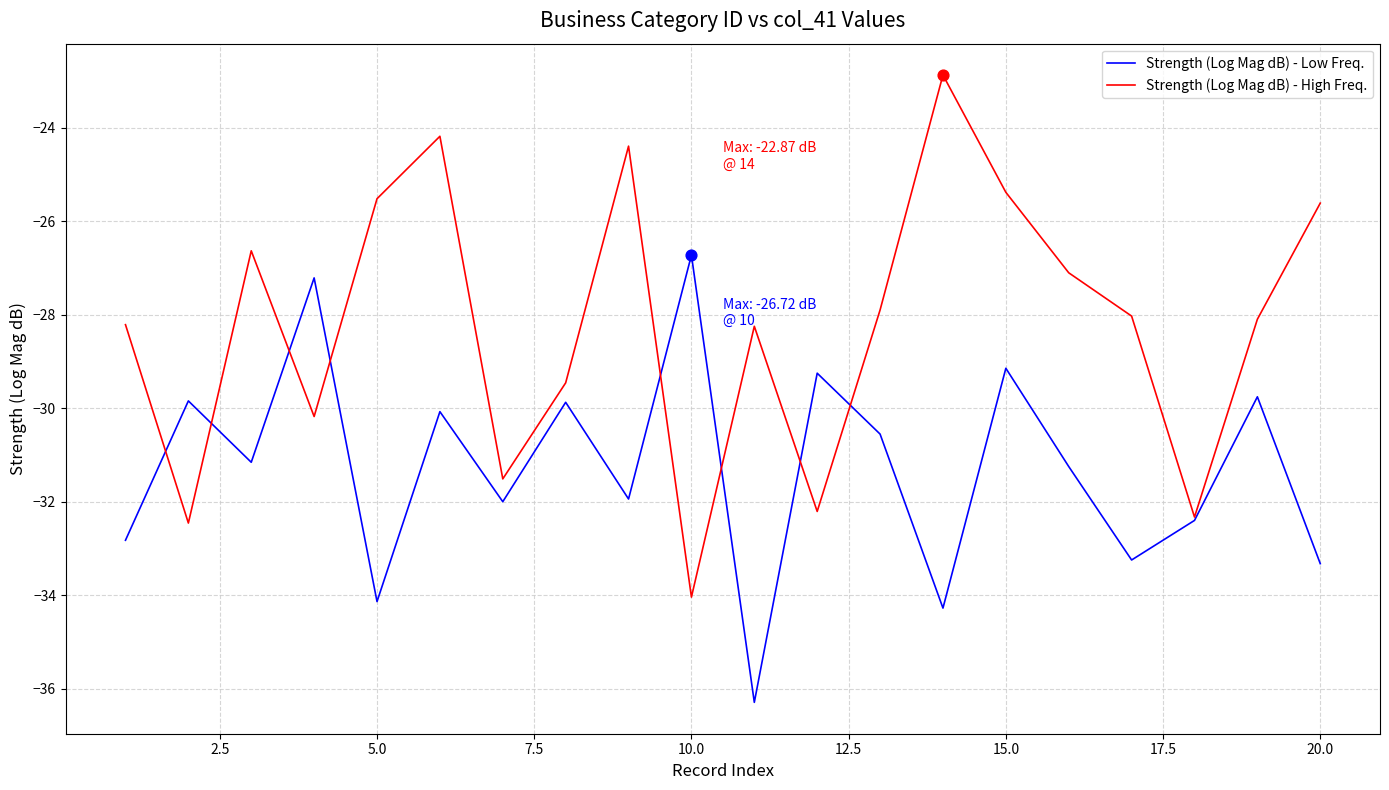

Which series has the largest total across all categories?

Strength (Log Mag dB) - High Freq.